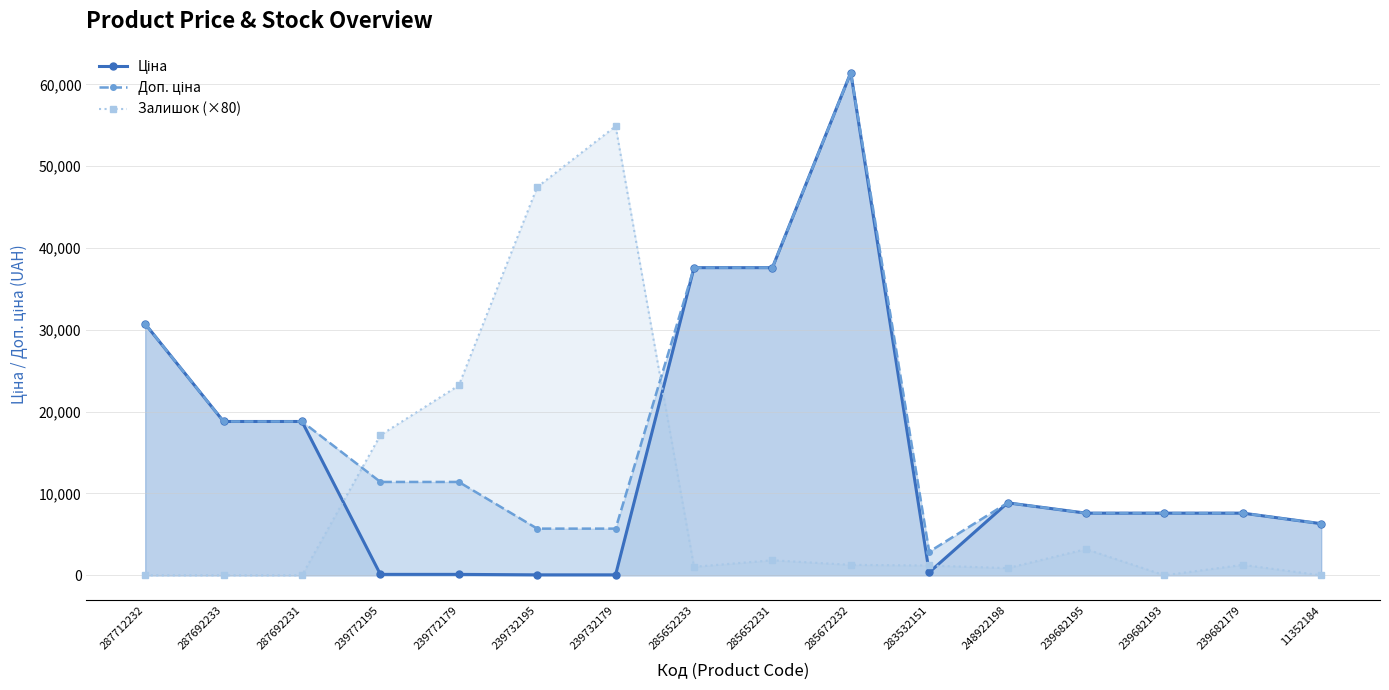

At which category does Залишок (×80) reach its first local peak?

239732179